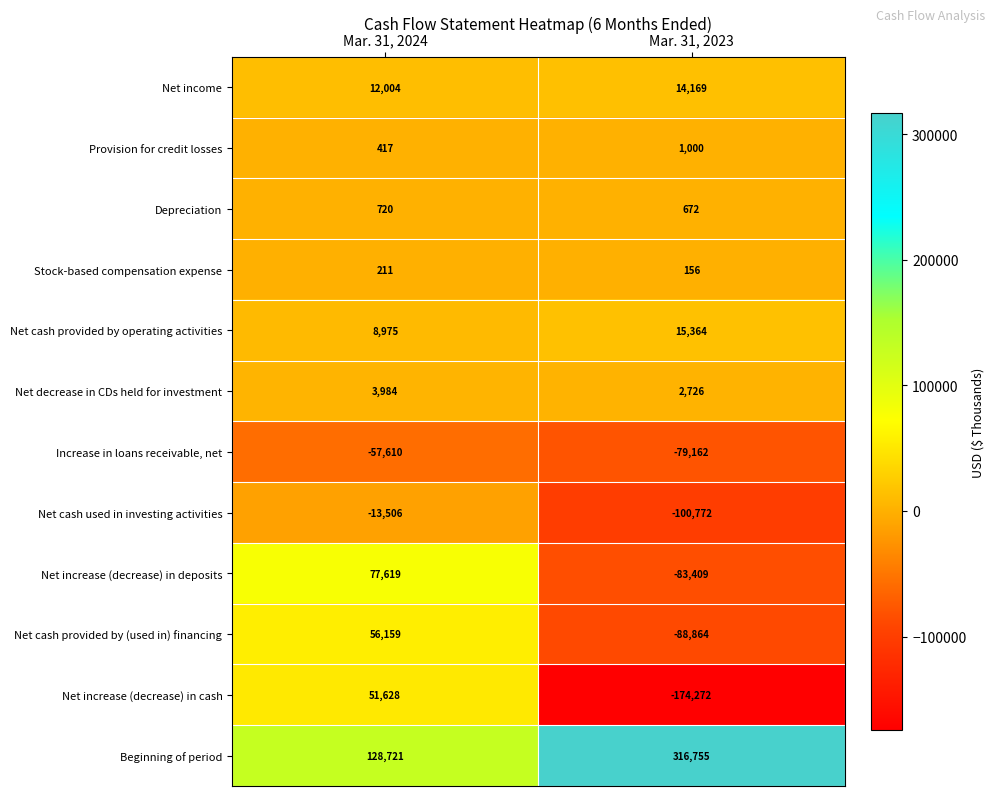

Reading right to left, extract all data points from this chart.

Net income: 14169	12004
Provision for credit losses: 1000	417
Depreciation: 672	720
Stock-based compensation expense: 156	211
Net cash provided by operating activities: 15364	8975
Net decrease in CDs held for investment: 2726	3984
Increase in loans receivable, net: -79162	-57610
Net cash used in investing activities: -100772	-13506
Net increase (decrease) in deposits: -83409	77619
Net cash provided by (used in) financing: -88864	56159
Net increase (decrease) in cash: -174272	51628
Beginning of period: 316755	128721